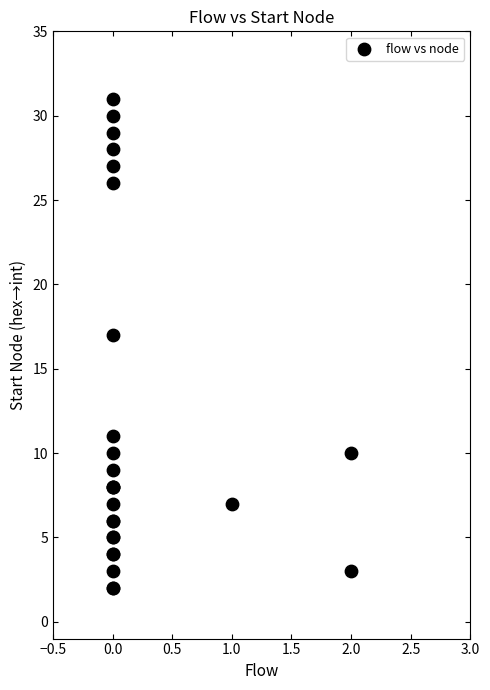

What Y value in the scatter plot is closest to 16?

17